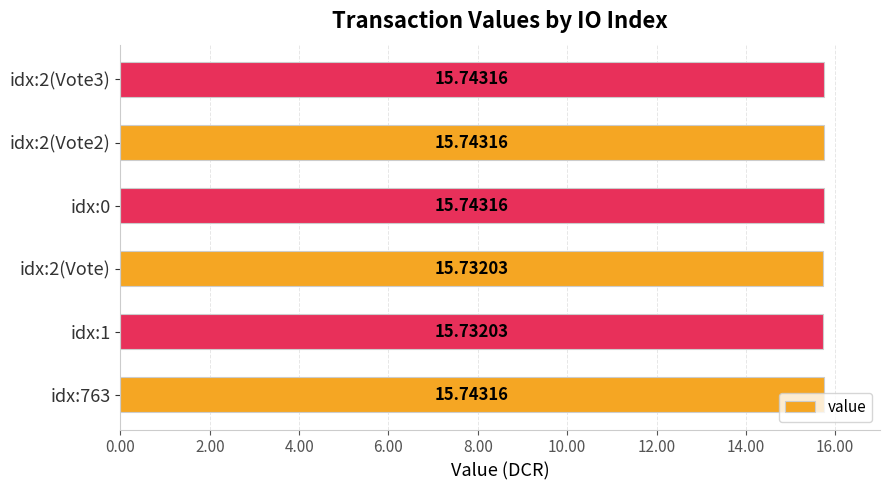

How many series are shown in this chart?

1